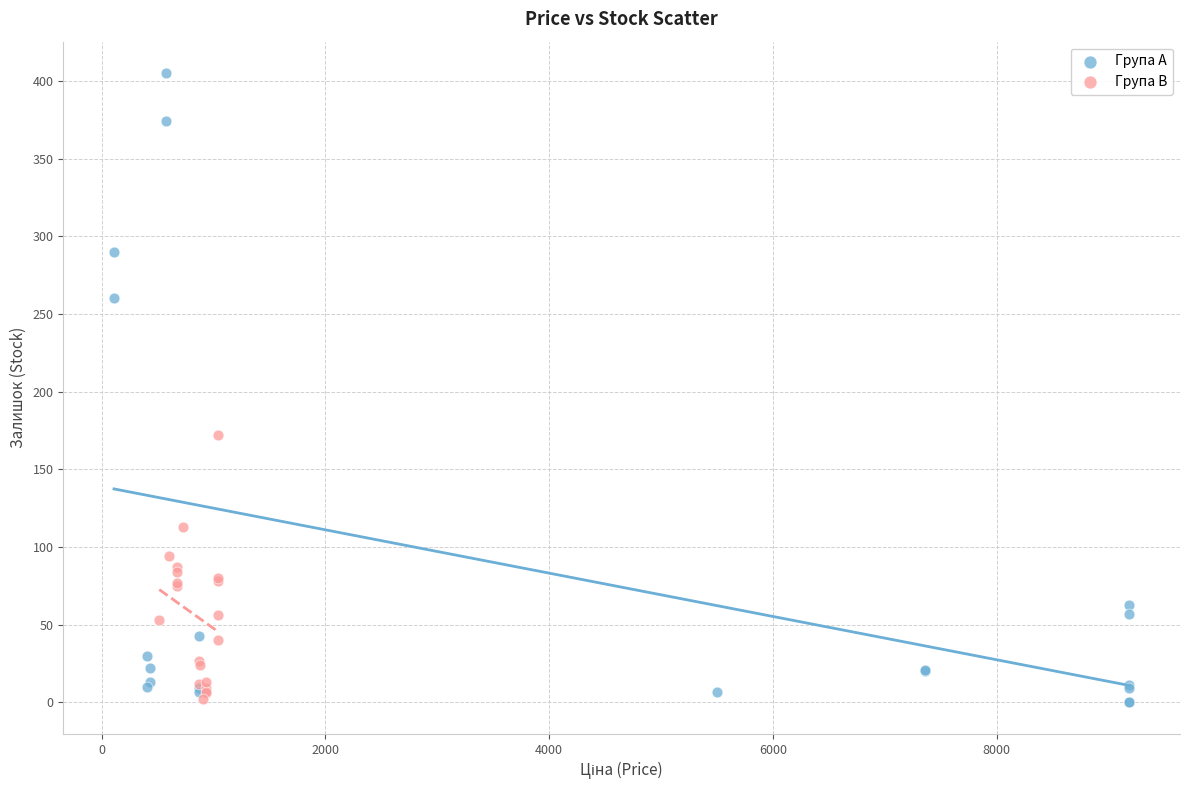

Which series contains the highest Y value?

Група A